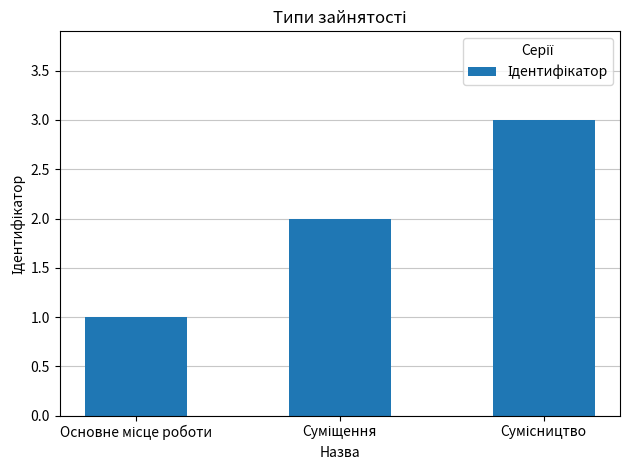

What is the maximum value shown in the chart?

3